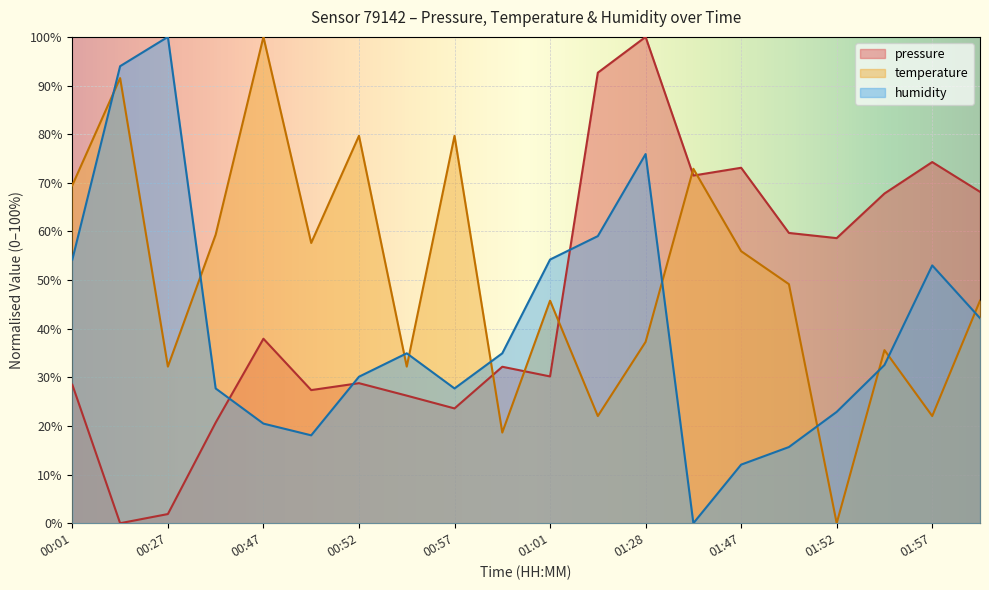

Read the temperature value at 01:01.

45.8